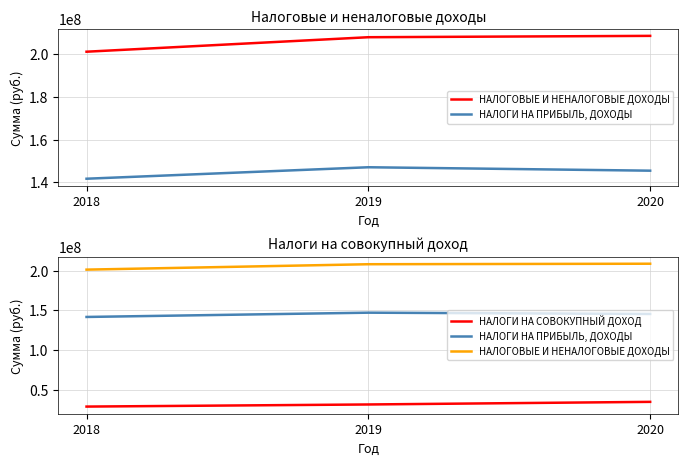

List the series in order of their overall mean, lowest first.

НАЛОГИ НА СОВОКУПНЫЙ ДОХОД, НАЛОГИ НА ПРИБЫЛЬ, ДОХОДЫ, НАЛОГОВЫЕ И НЕНАЛОГОВЫЕ ДОХОДЫ